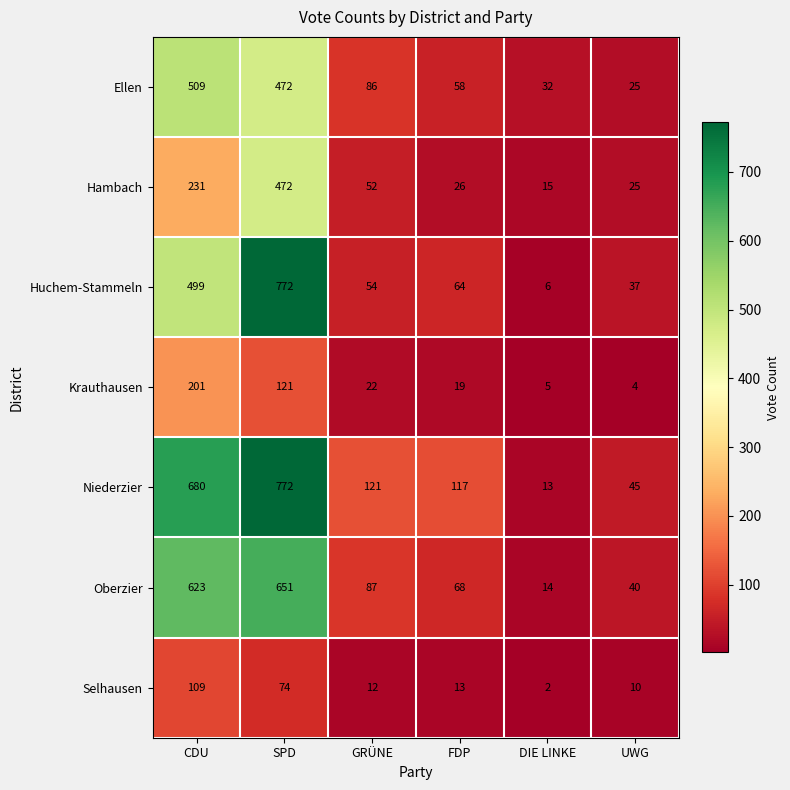

At which label does Oberzier first exceed 87?

CDU